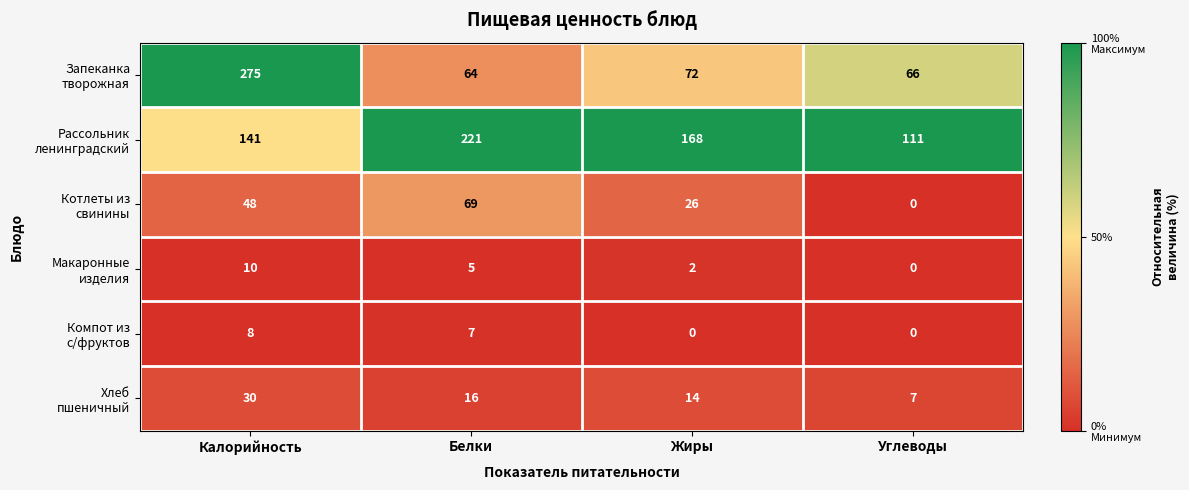

At how many categories does at least one series exceed 0?

4